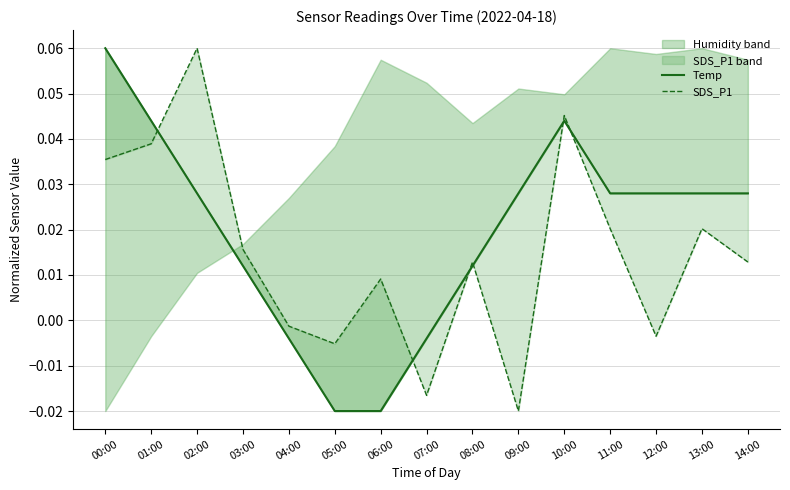

Reading right to left, list all the values displayed in this chart.

Temp: 14:00=0.0	13:00=0.0	12:00=0.0	11:00=0.0	10:00=0.0	09:00=0.0	08:00=0.0	07:00=-0.0	06:00=-0.0	05:00=-0.0	04:00=-0.0	03:00=0.0	02:00=0.0	01:00=0.0	00:00=0.1
SDS_P1: 14:00=0.0	13:00=0.0	12:00=-0.0	11:00=0.0	10:00=0.0	09:00=-0.0	08:00=0.0	07:00=-0.0	06:00=0.0	05:00=-0.0	04:00=-0.0	03:00=0.0	02:00=0.1	01:00=0.0	00:00=0.0